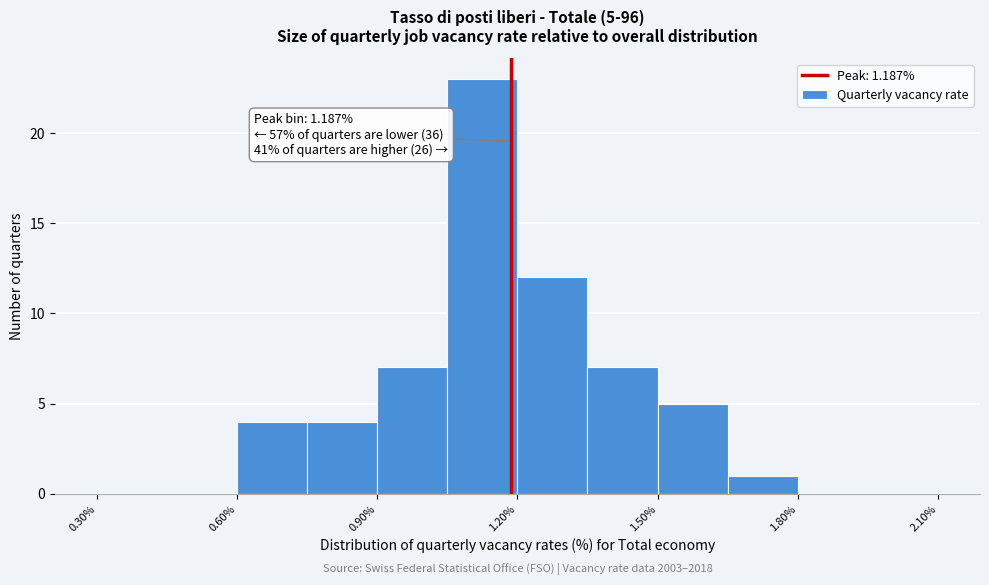

Around what value on the x-axis is the tallest bar? Give the approximate position of its centre, as read against the axis.

1.15